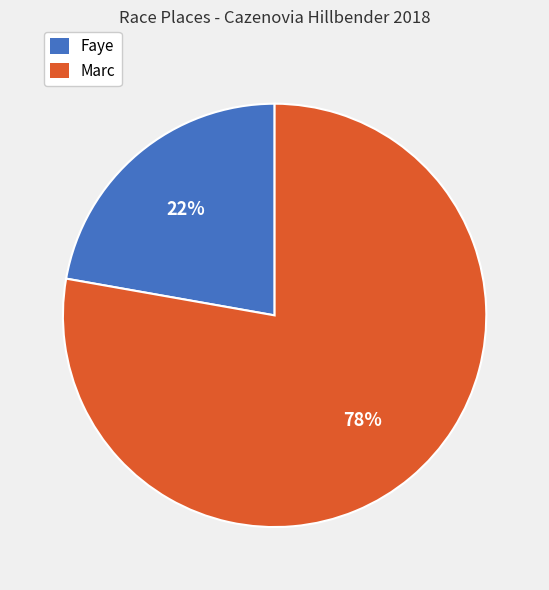

To the nearest percent, what is the difference between the largest and smallest slice percentages?

56%